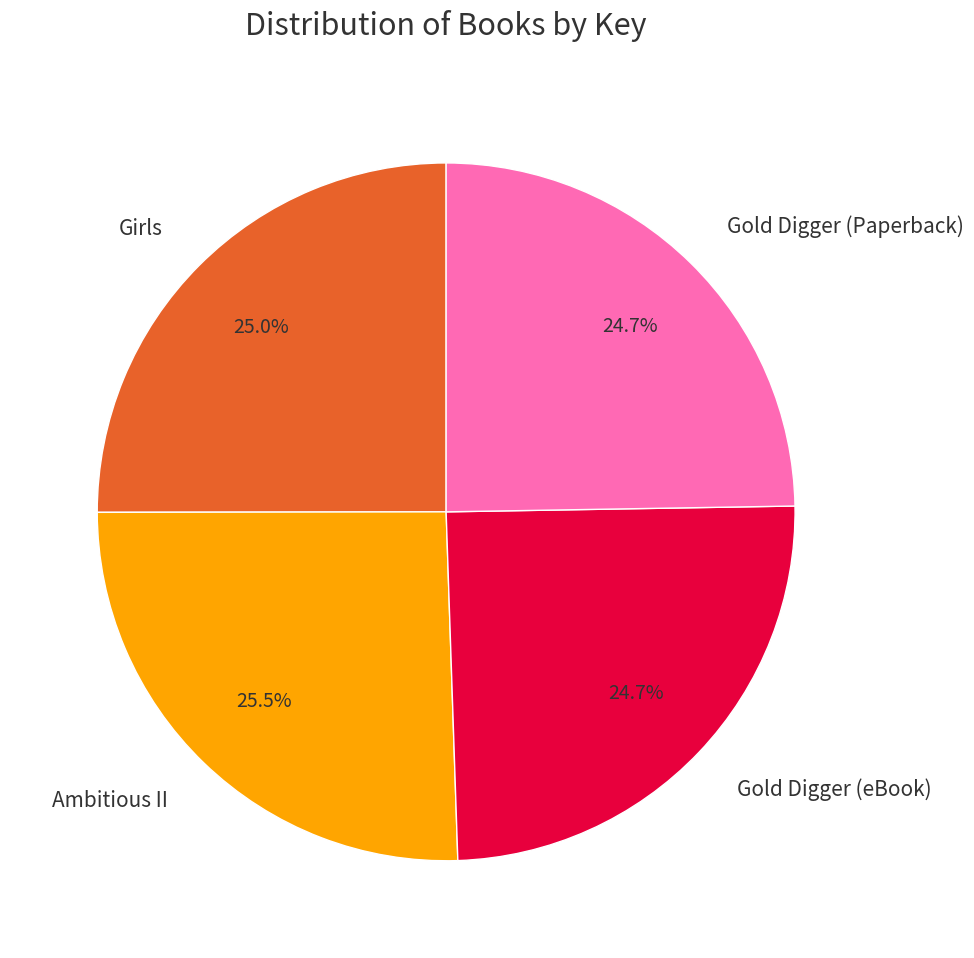

To the nearest percent, what portion does Girls represent?

25%